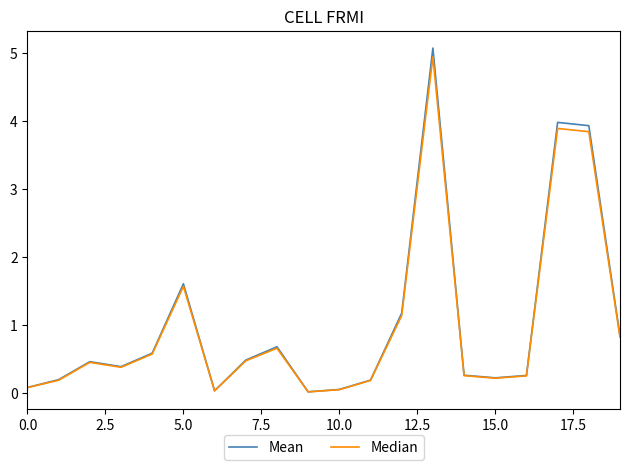

Which series has the widest spread of values?

Mean